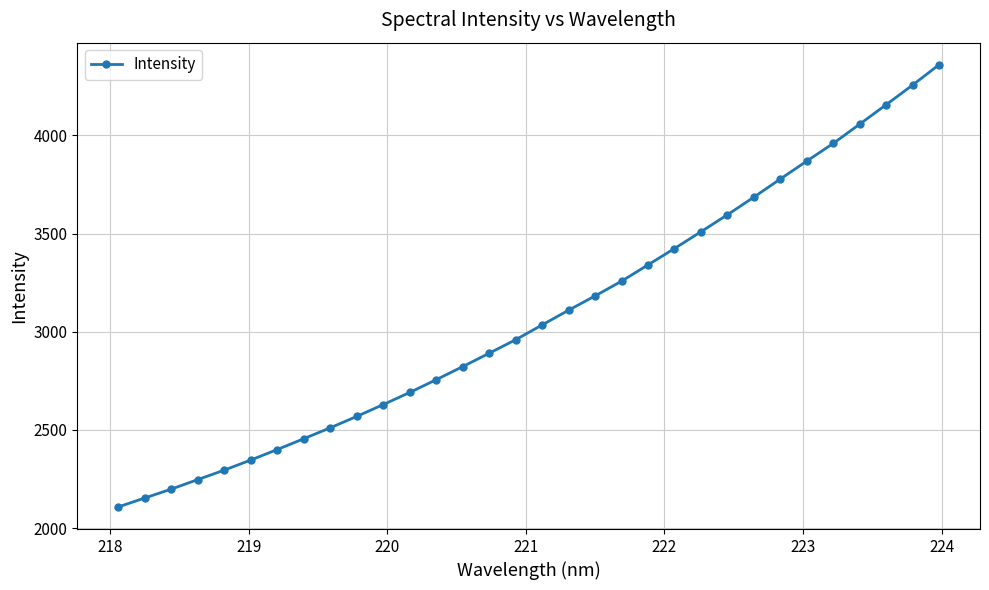

What is the value of the 20th point from the left?

3257.6